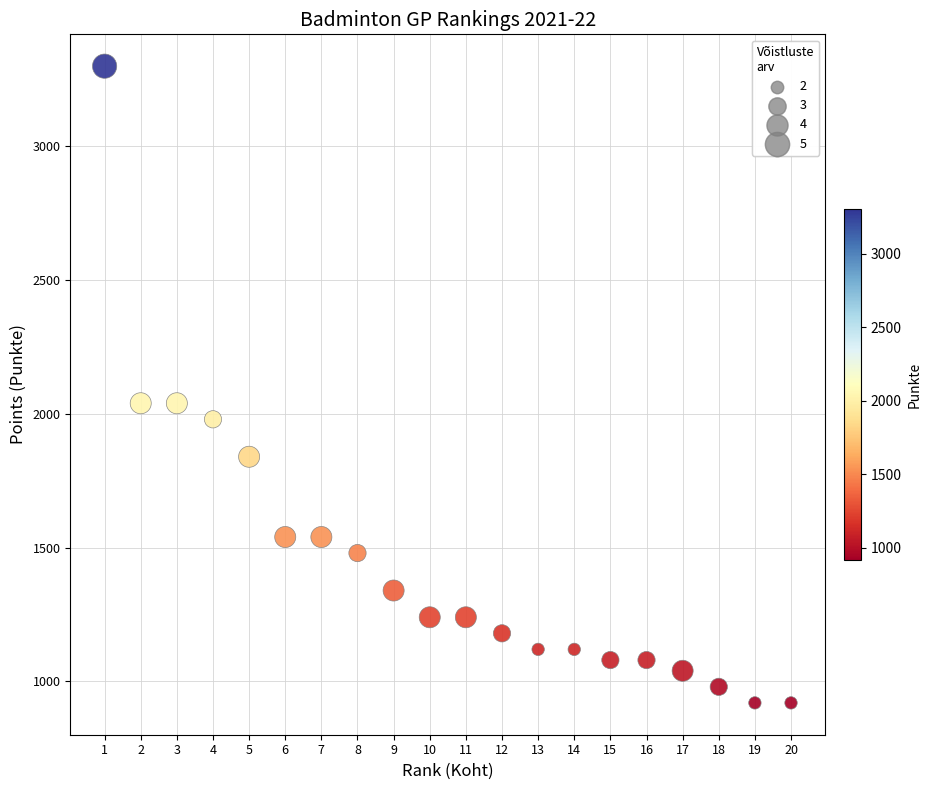

What is the range of Y values (max minus min)?

2380